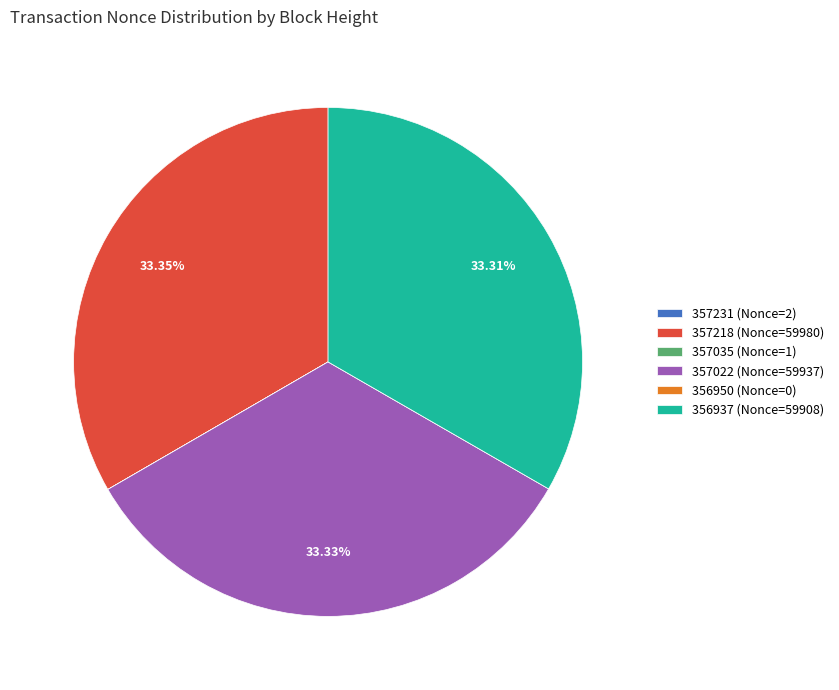

Is 357022 (Nonce=59937) the majority of the pie?

No